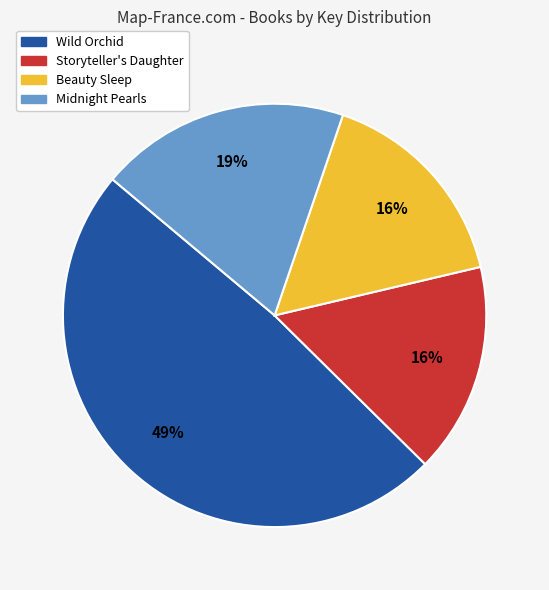

True or false: Beauty Sleep accounts for 30% of the total.

False